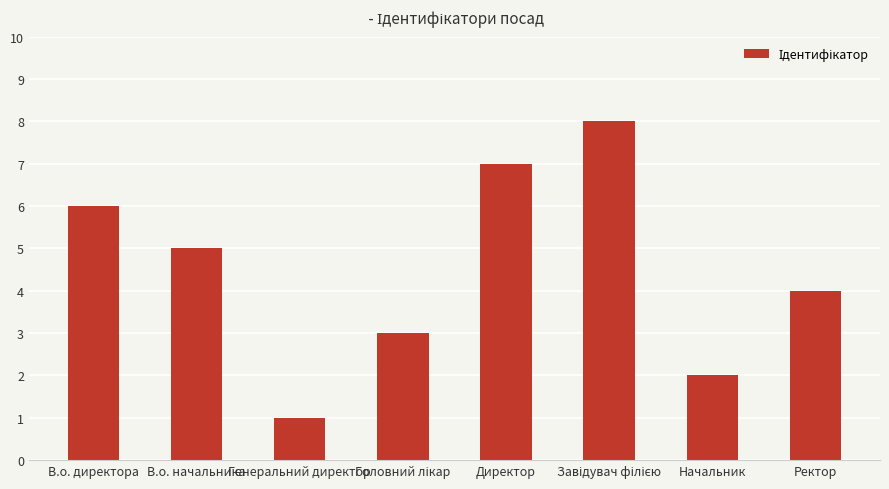

What is the sum of all values?

36